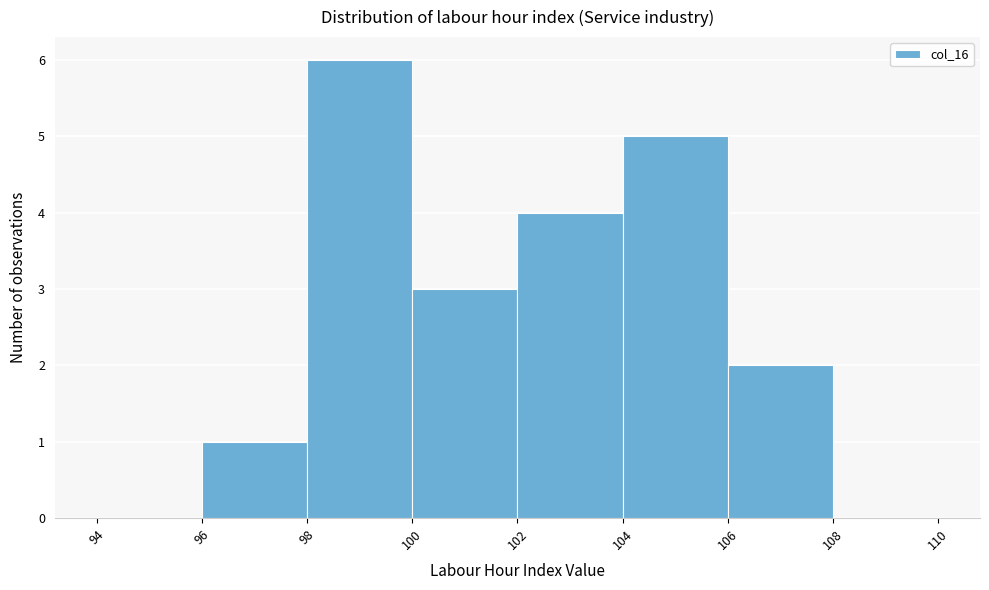

Reading left to right, transcribe this chart: for each bar, give the range it covers on the x-axis and its height. The values are not printed on the chart, so give them approximately, as read against the axis.

94 to 96: 0
96 to 98: 1
98 to 100: 6
100 to 102: 3
102 to 104: 4
104 to 106: 5
106 to 108: 2
108 to 110: 0